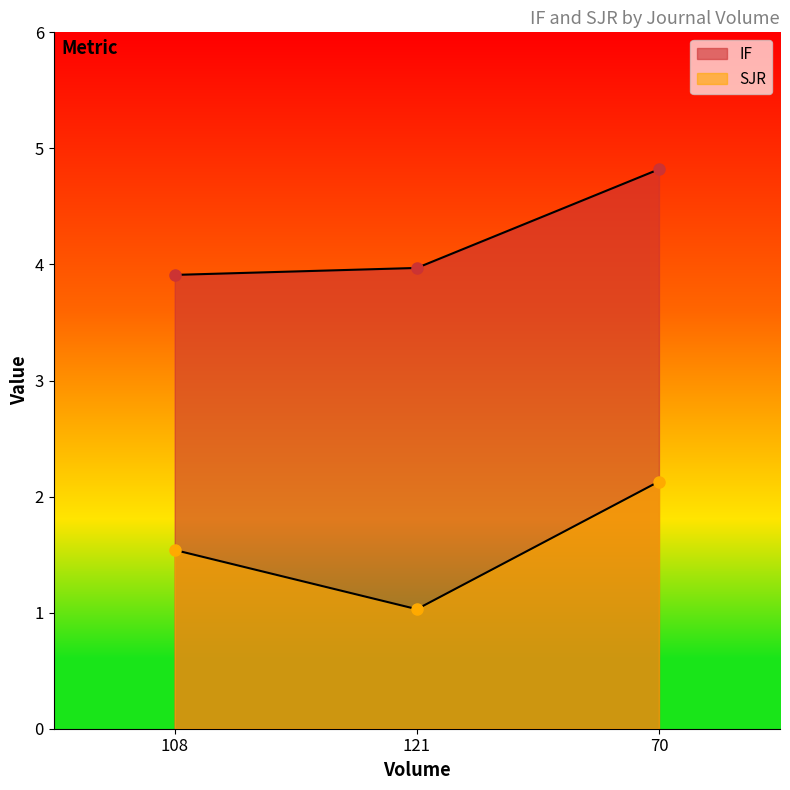

At which category is the sum across all series the highest?

70